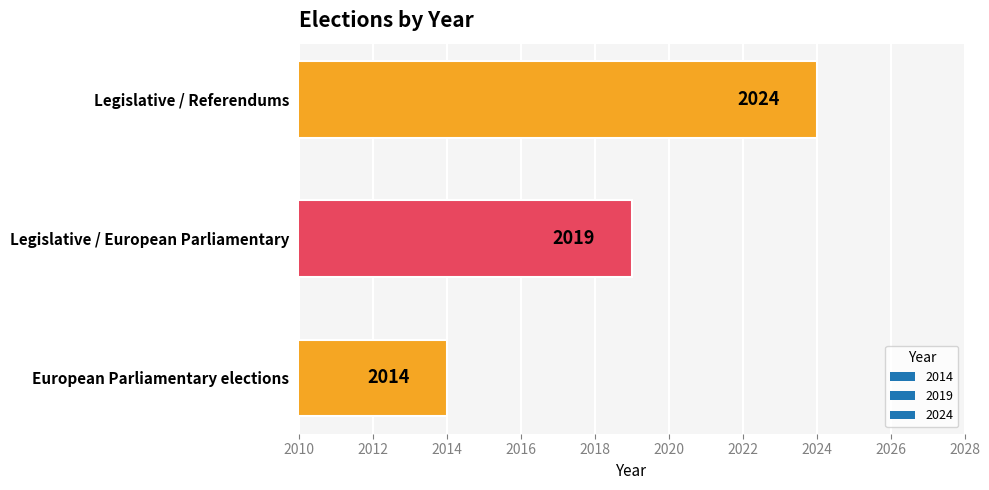

Count the number of data series in this chart.

1